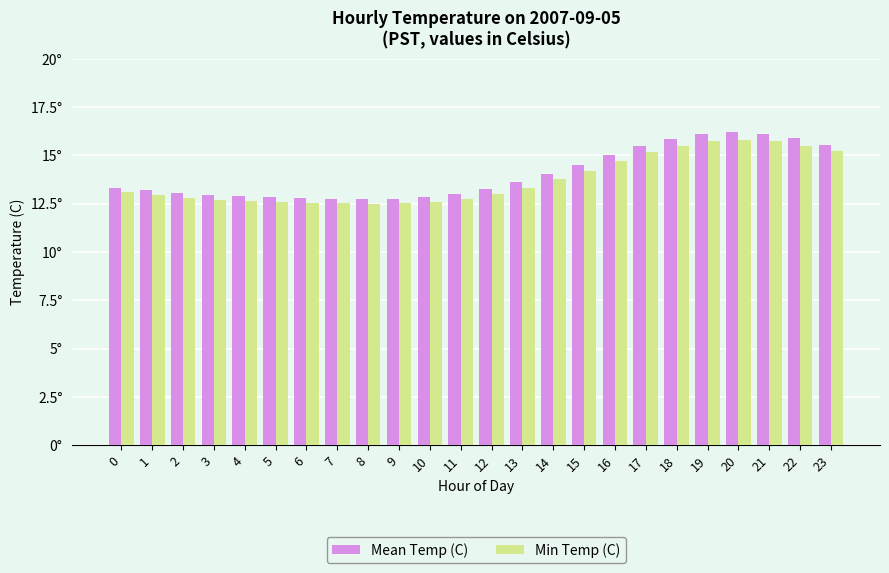

Does the chart contain stacked bars?

No